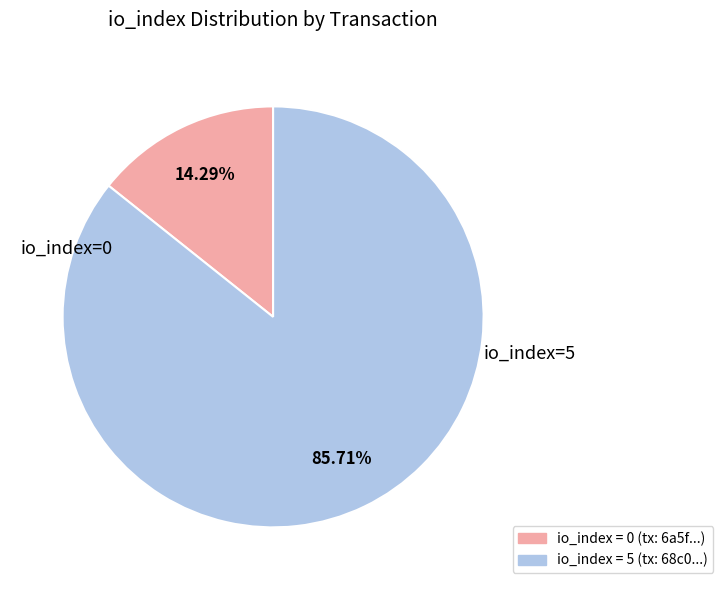

Which slice represents more than half of the pie?

io_index = 5 (tx: 68c0...)